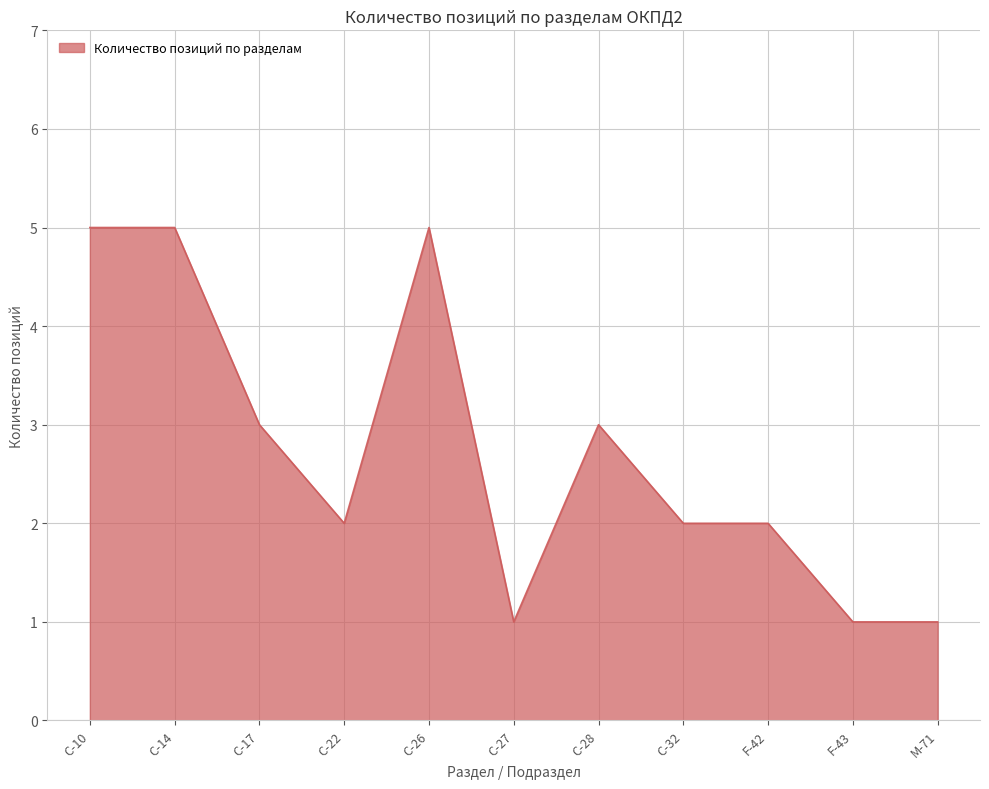

Count the values in the range 1 to 5.

11